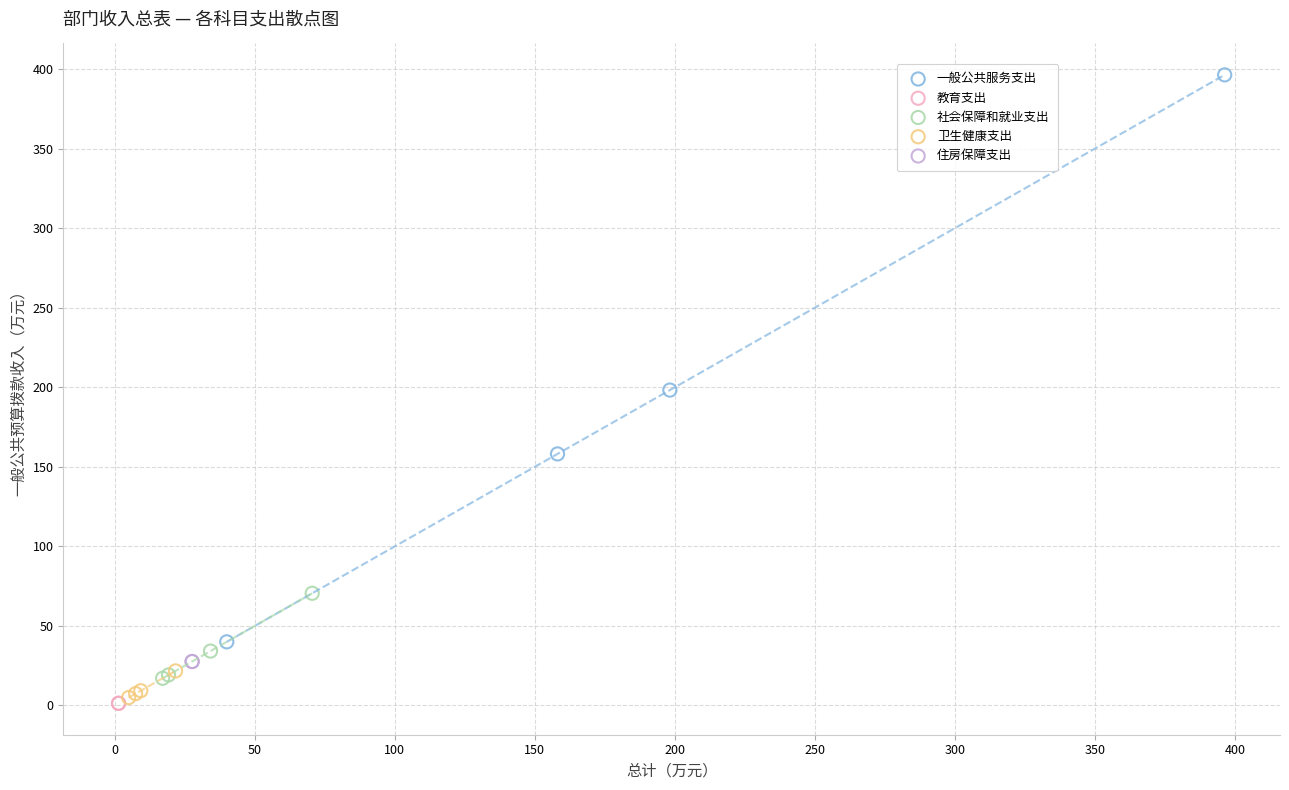

What are all the series names shown in the legend?

一般公共服务支出, 教育支出, 社会保障和就业支出, 卫生健康支出, 住房保障支出